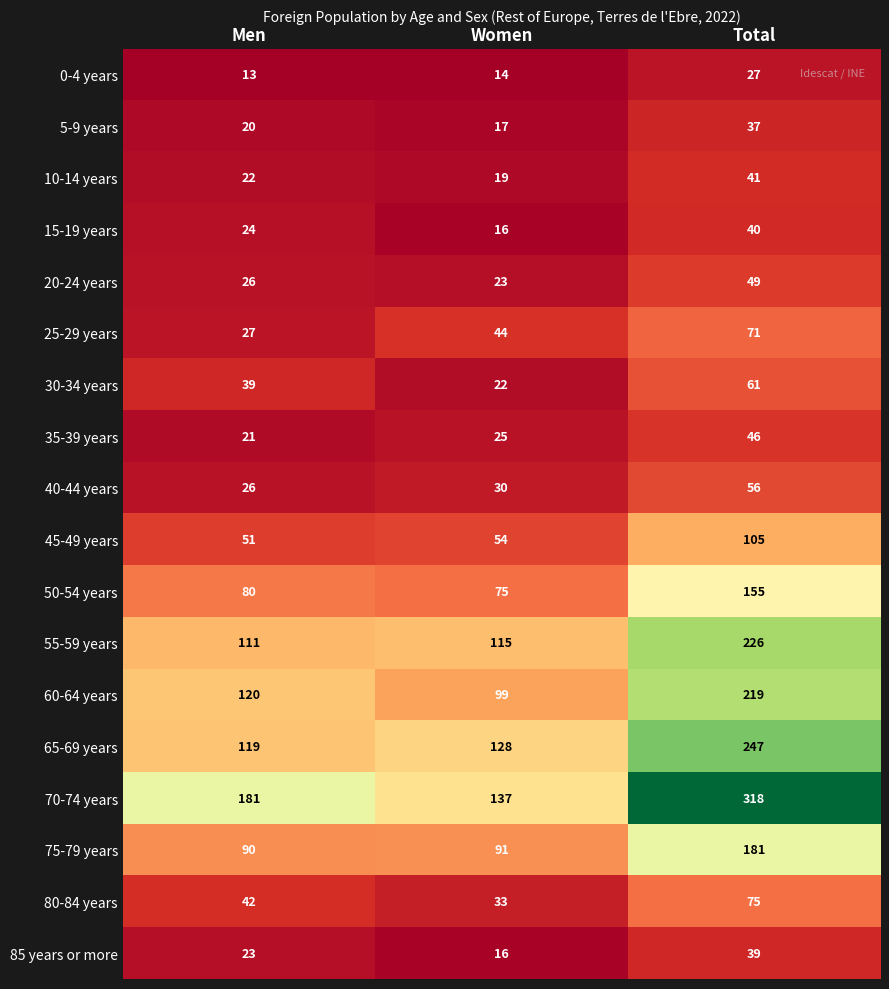

The 75-79 years series shows 181 at Total. True or false?

True